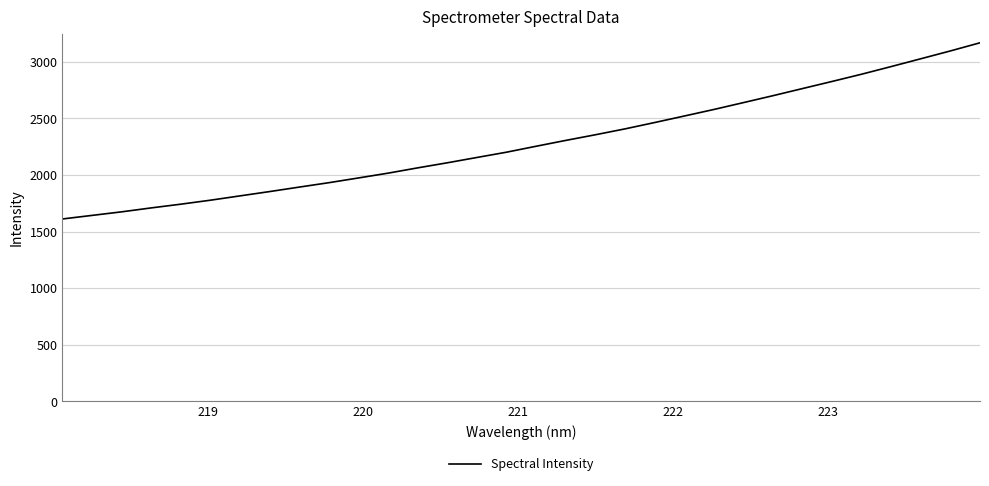

How many series are shown in this chart?

1